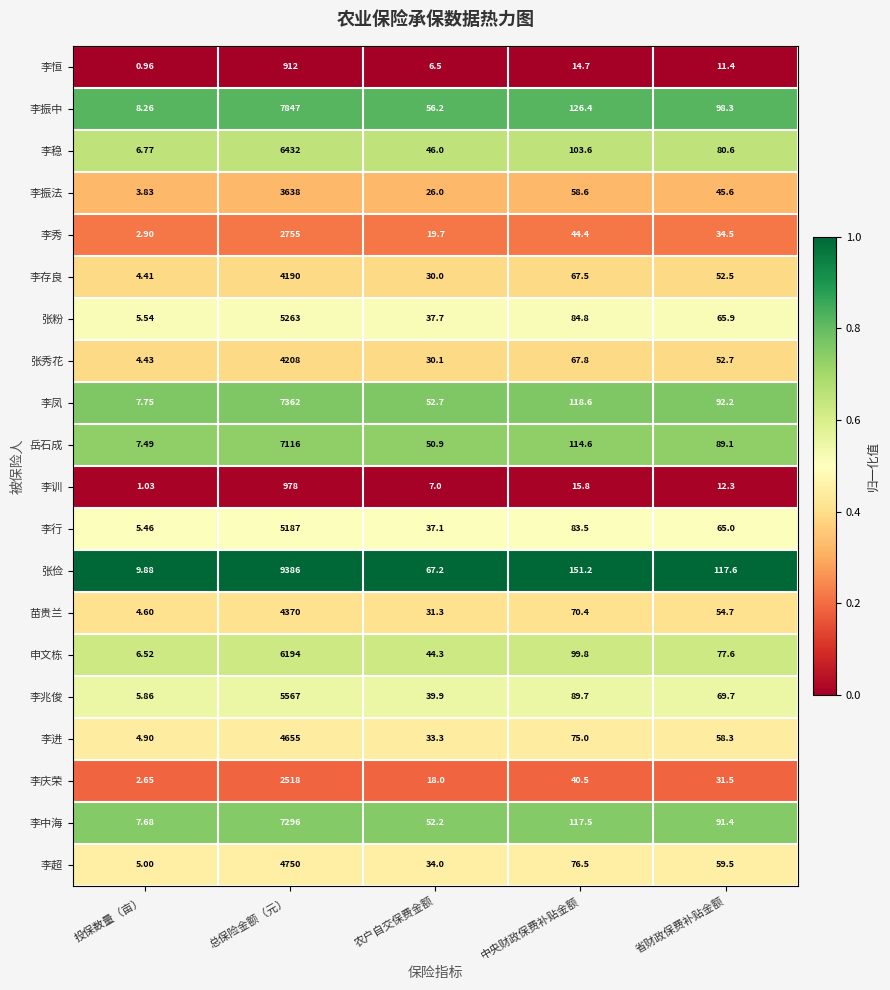

Which category has the lowest value in the 李超 series?

投保数量（亩）